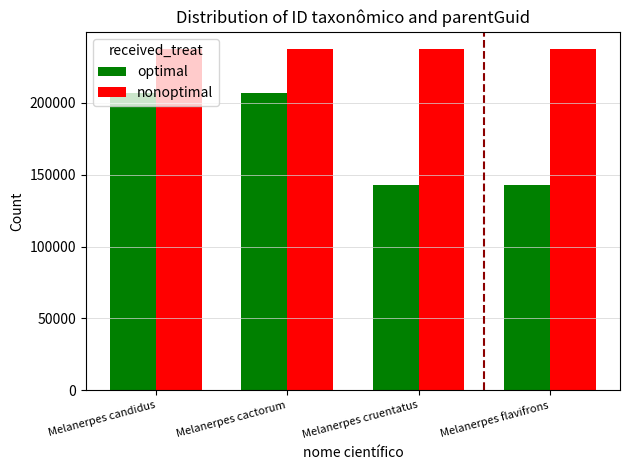

Which series has the largest total across all categories?

nonoptimal